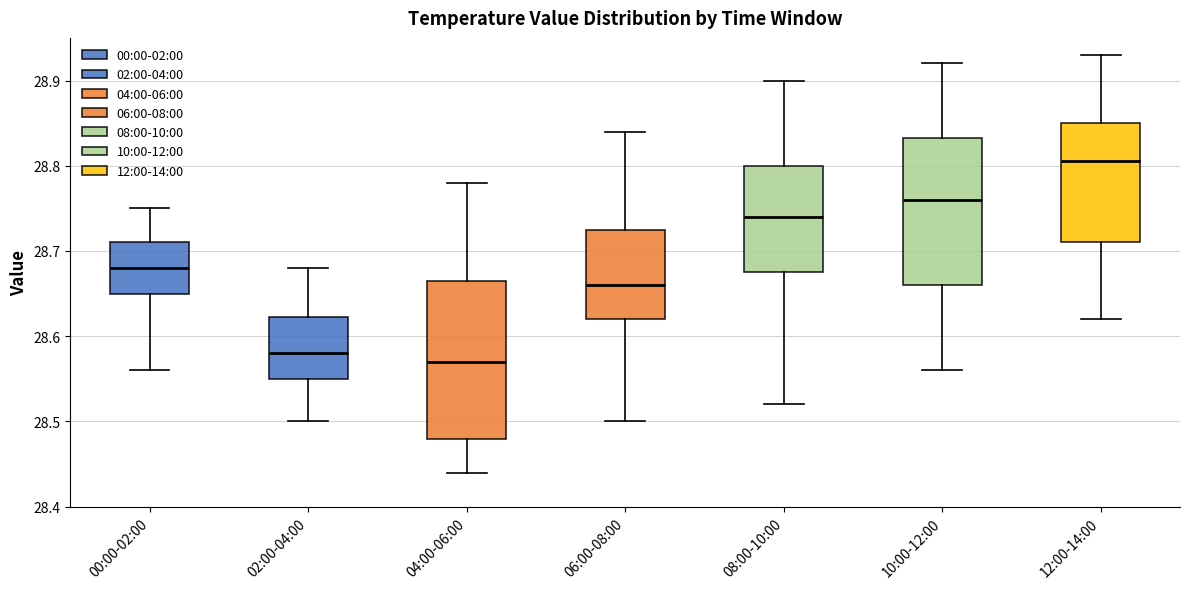

Which box is the tallest, from its lower edge to its upper edge?

04:00-06:00